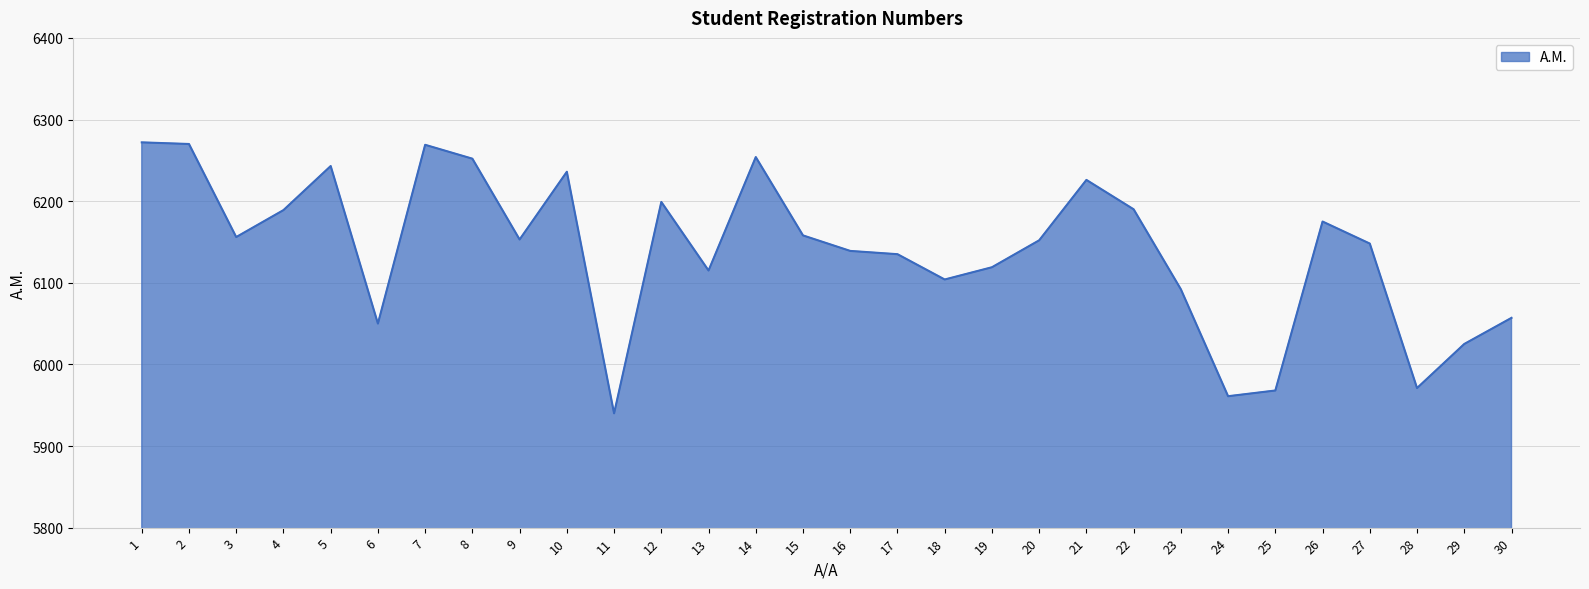

Approximately how many times larger is the value at 4 compared to 26?

1.0